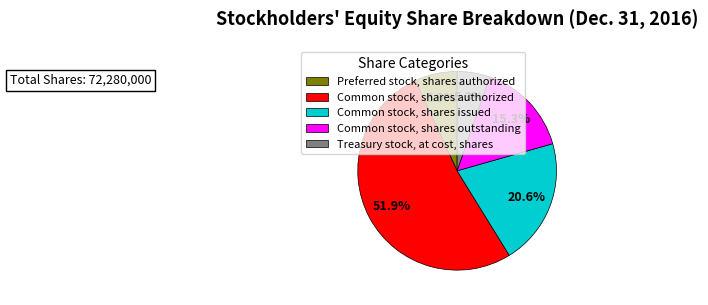

How many slices are in this pie chart?

5